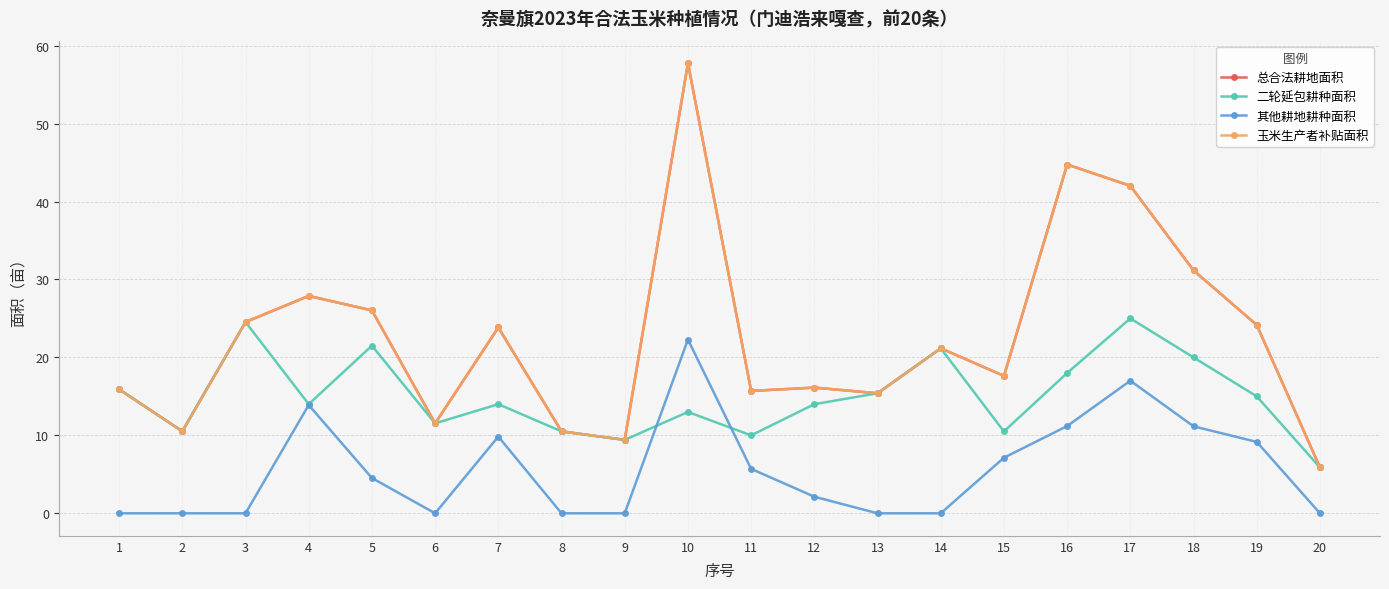

Is it true that 其他耕地耕种面积 equals 0.0 at 1?

True